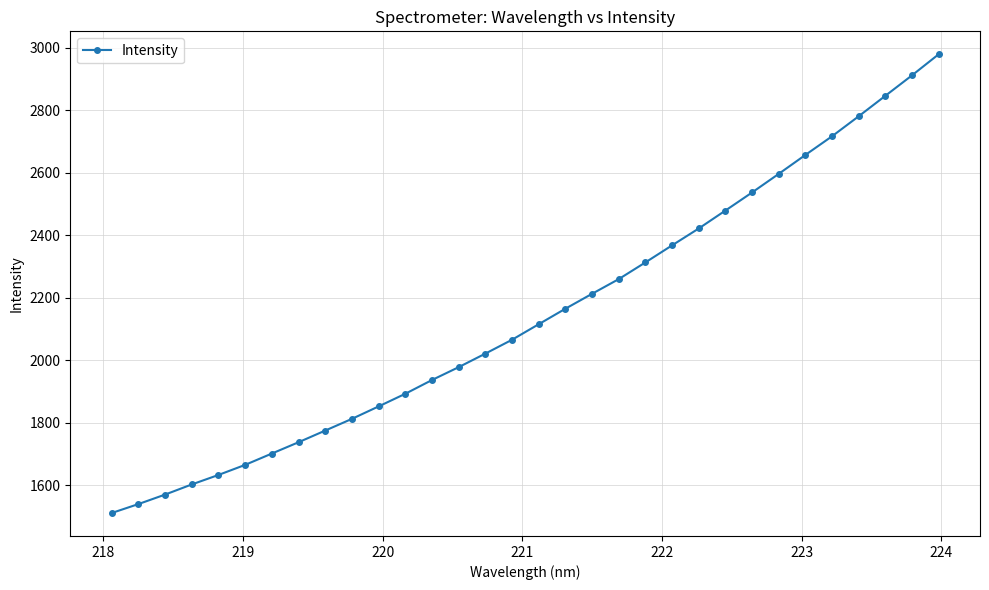

What is the difference between the maximum and minimum values?

1469.2